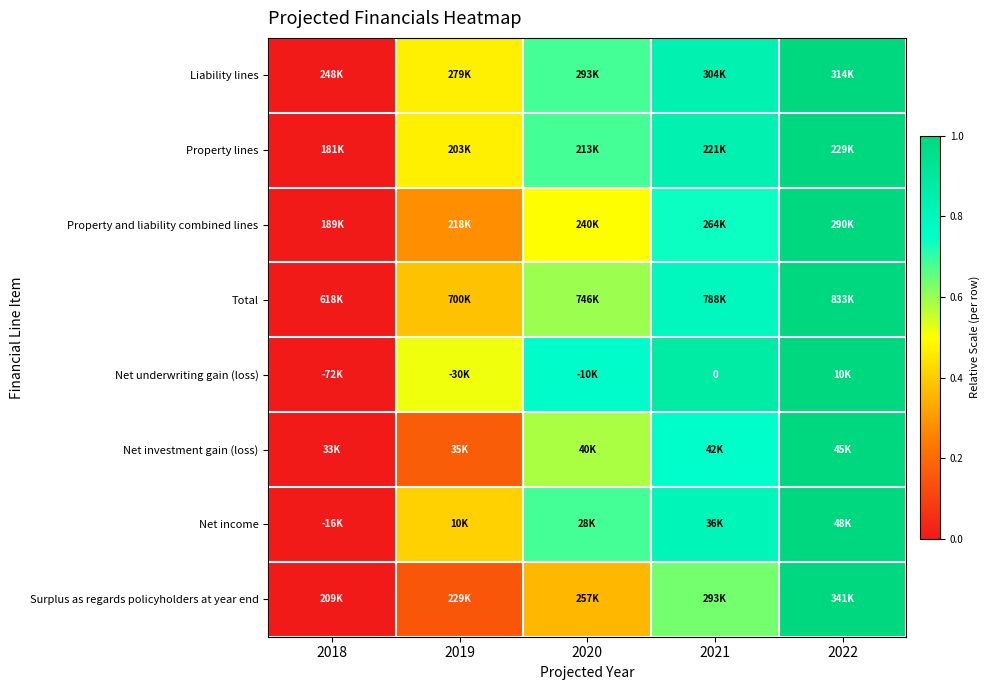

How many distinct data groups are displayed?

8